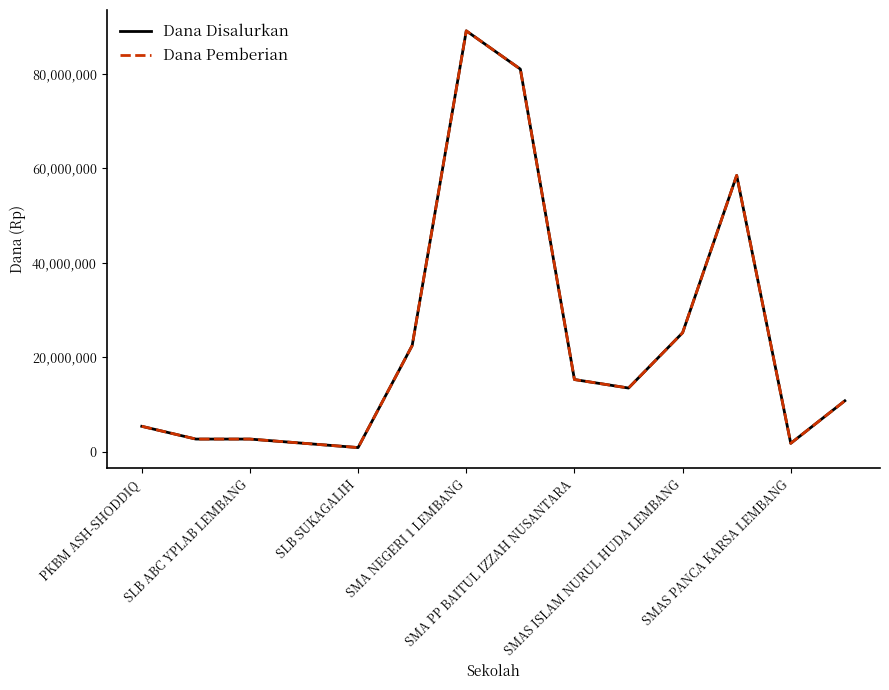

Rank the series by their maximum value, from highest to lowest.

Dana Disalurkan, Dana Pemberian